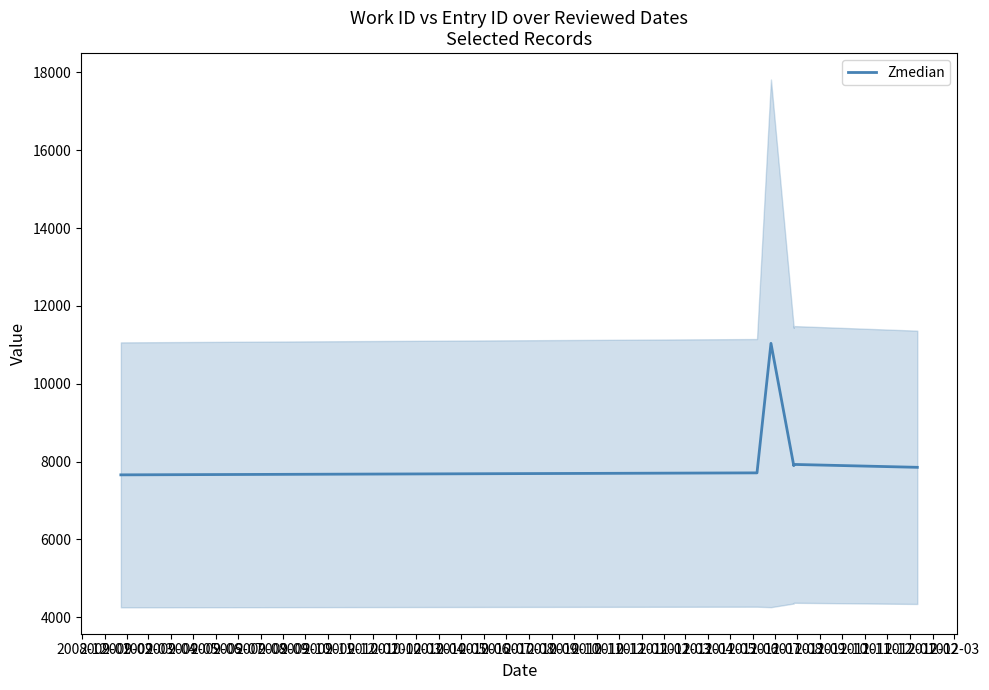

True or false: the data shows 1895.0 at 2009-03.

False